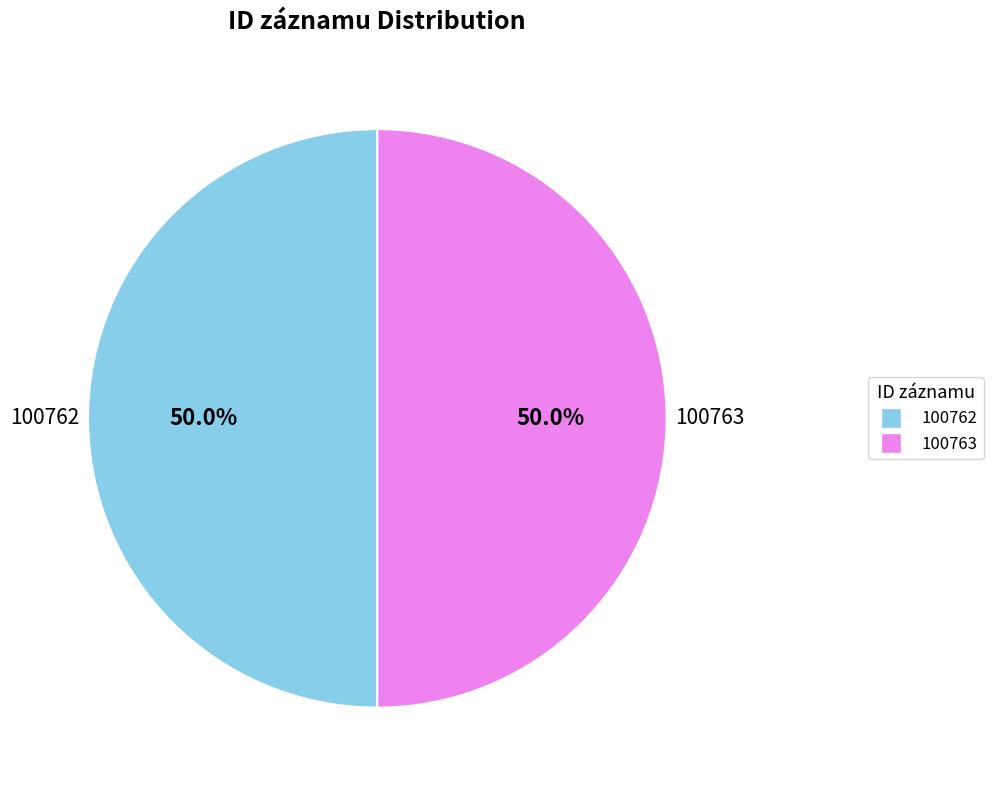

Is it true that 100763 is 44% of the pie?

False